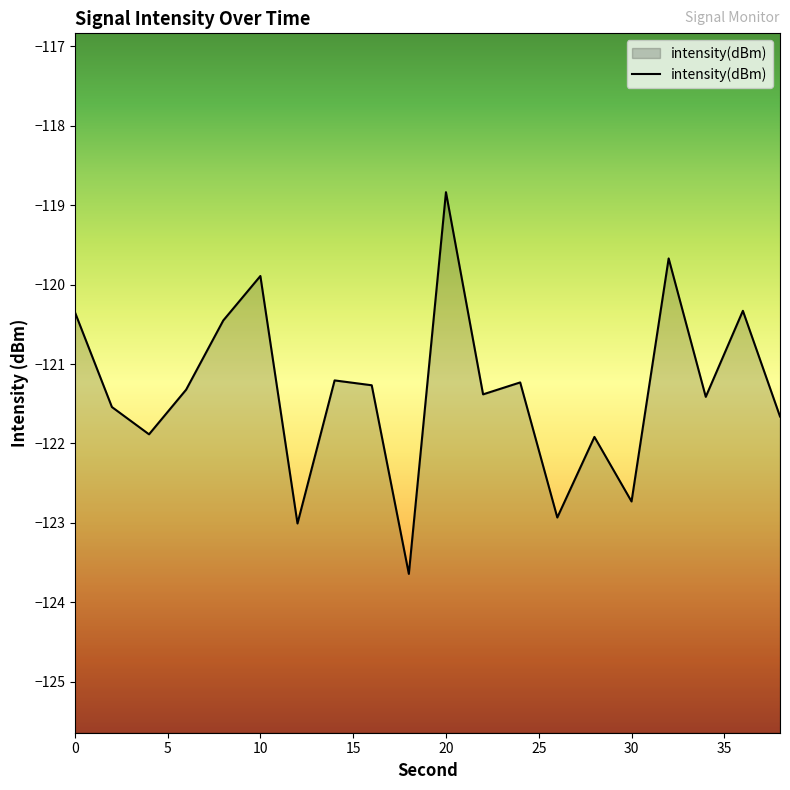

Which has a higher value, 10 or 2?

10